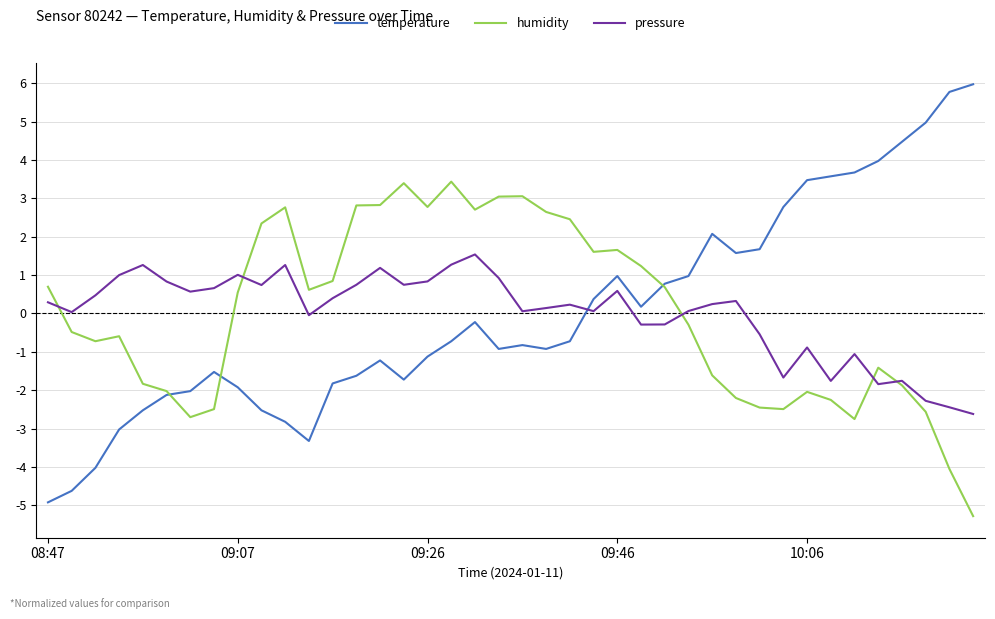

What is the lowest value of the pressure series?

-2.6